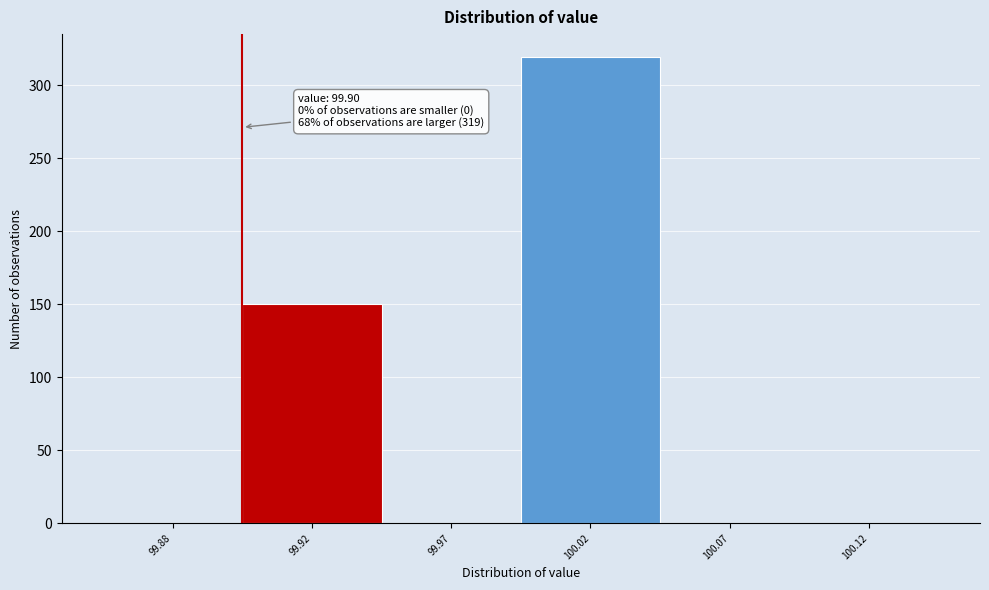

Reading right to left, list all the values displayed in this chart.

100.12=0	100.07=0	100.02=319	99.97=0	99.92=150	99.88=0